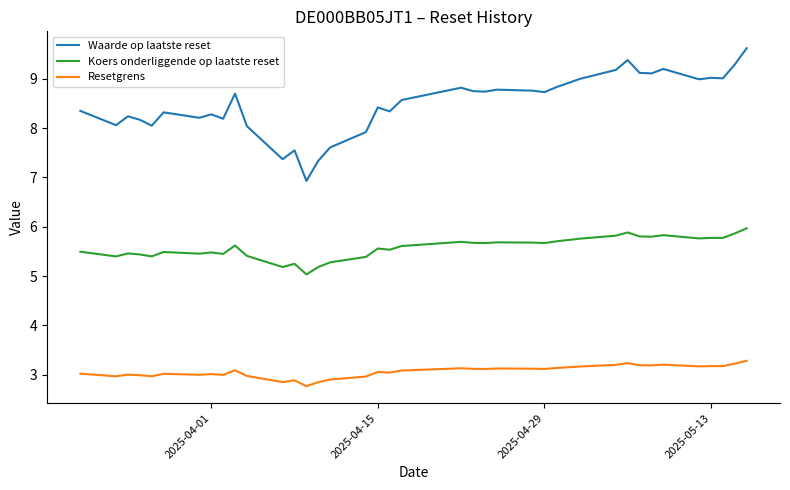

At how many categories does at least one series exceed 5?

38